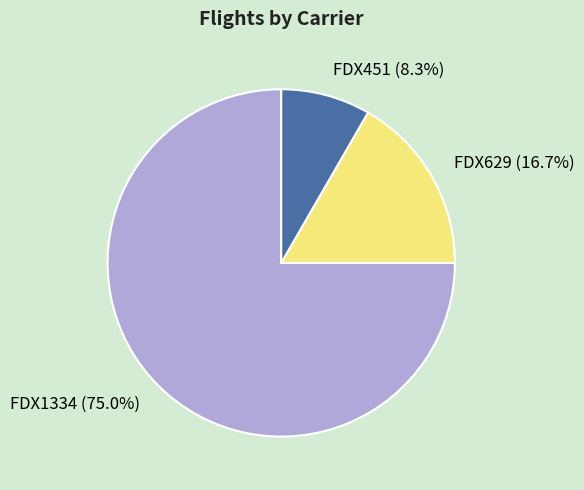

Does FDX1334 account for over 50% of the chart?

Yes